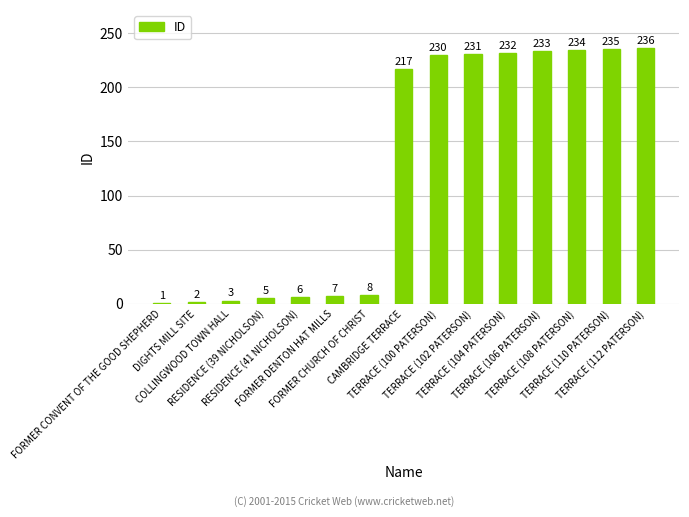

What is the label of the 6th bar from the right?

TERRACE (102 PATERSON)